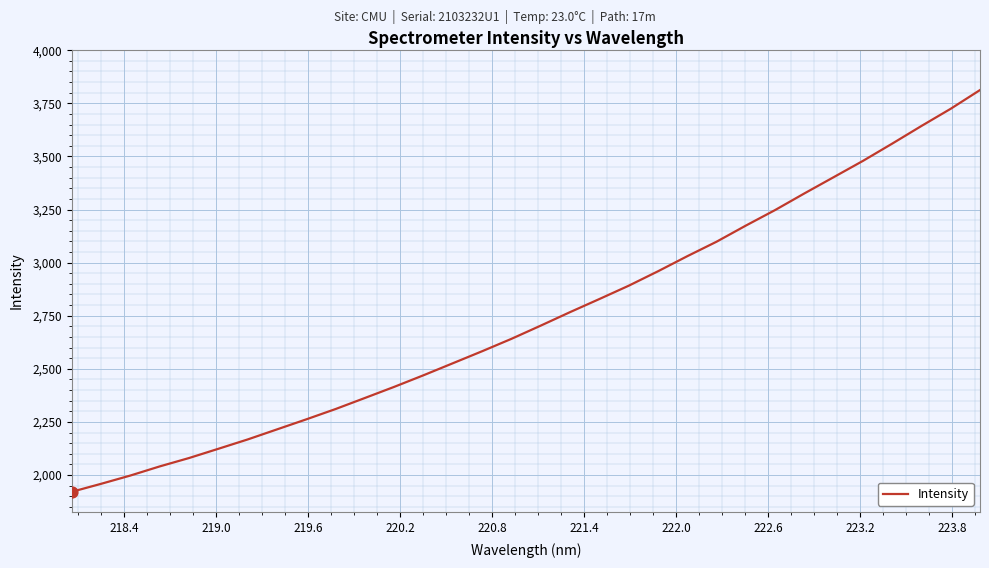

What is the maximum value shown in the chart?

3812.4